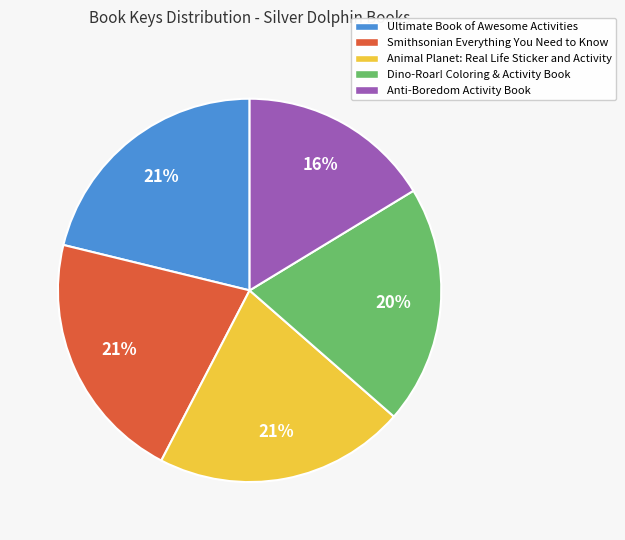

The Smithsonian Everything You Need to Know slice represents 31% of the pie. True or false?

False